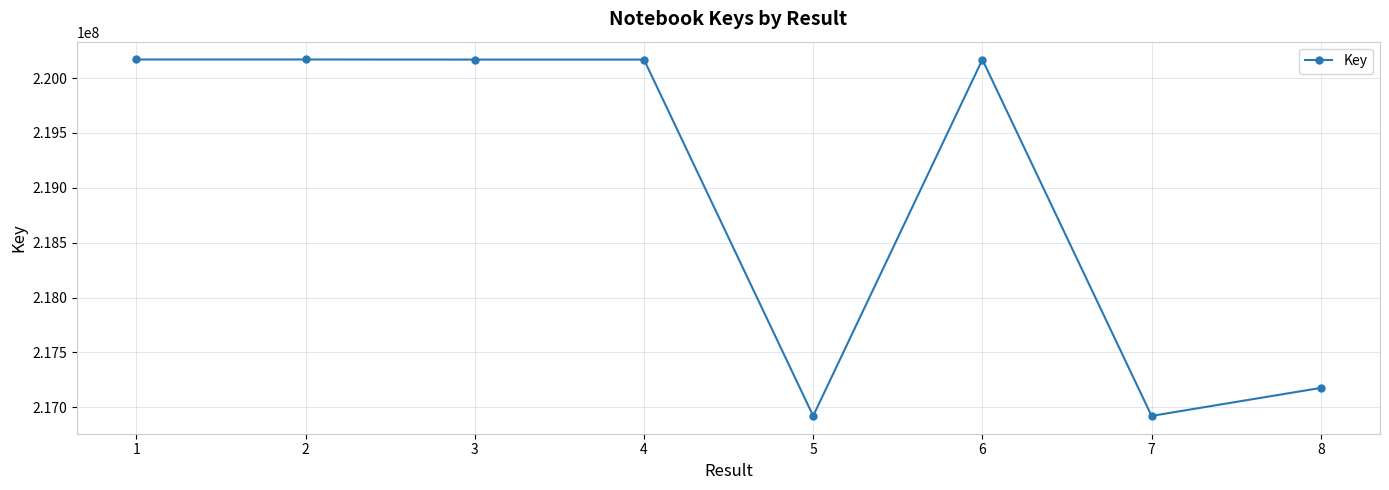

How many lines are shown in the chart?

1